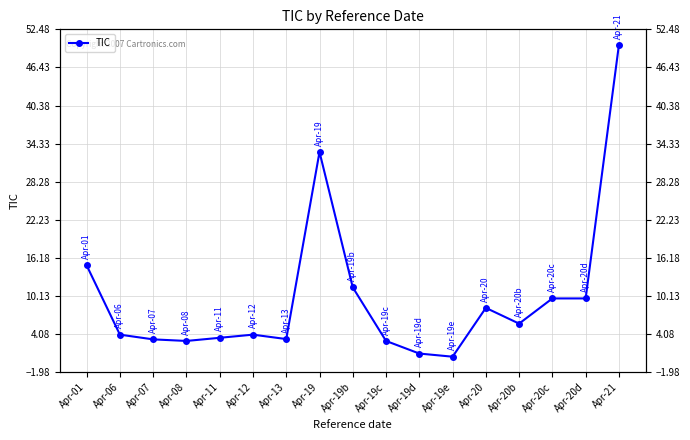

At which label does the data first exceed 4?

Apr-01